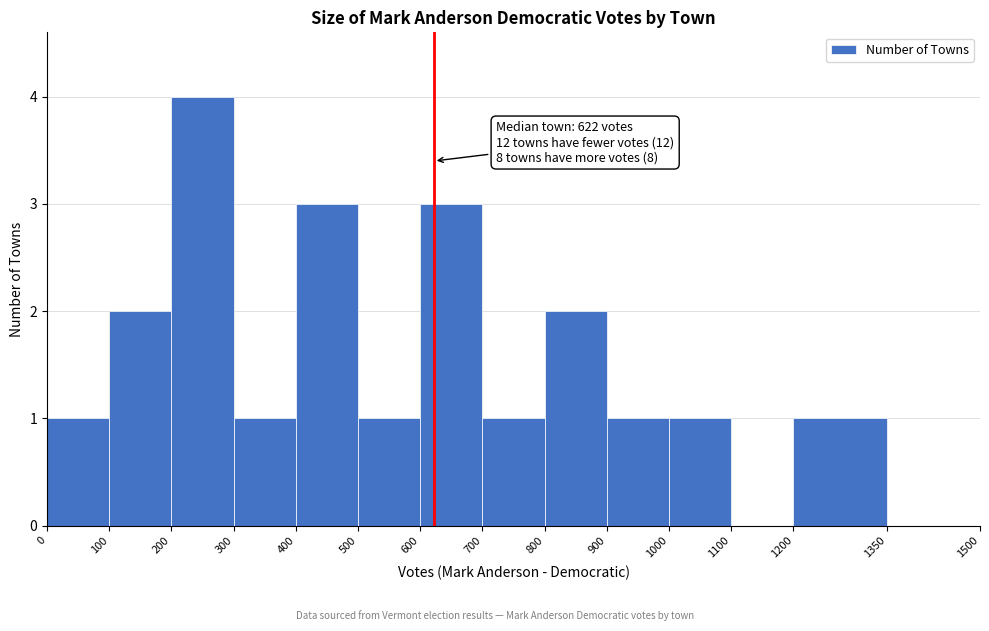

Over which range of the x-axis is the bar tallest?

200 to 300